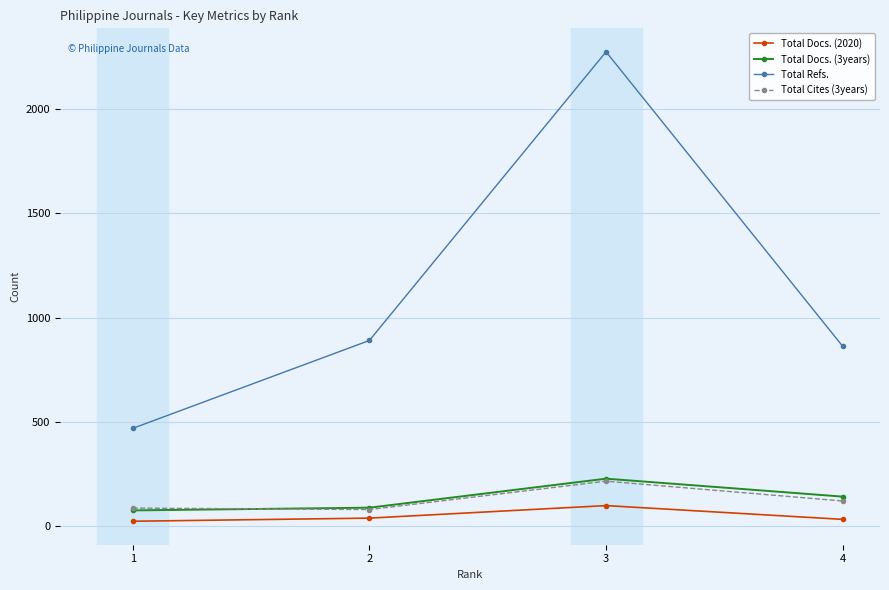

Which series has the widest spread of values?

Total Refs.